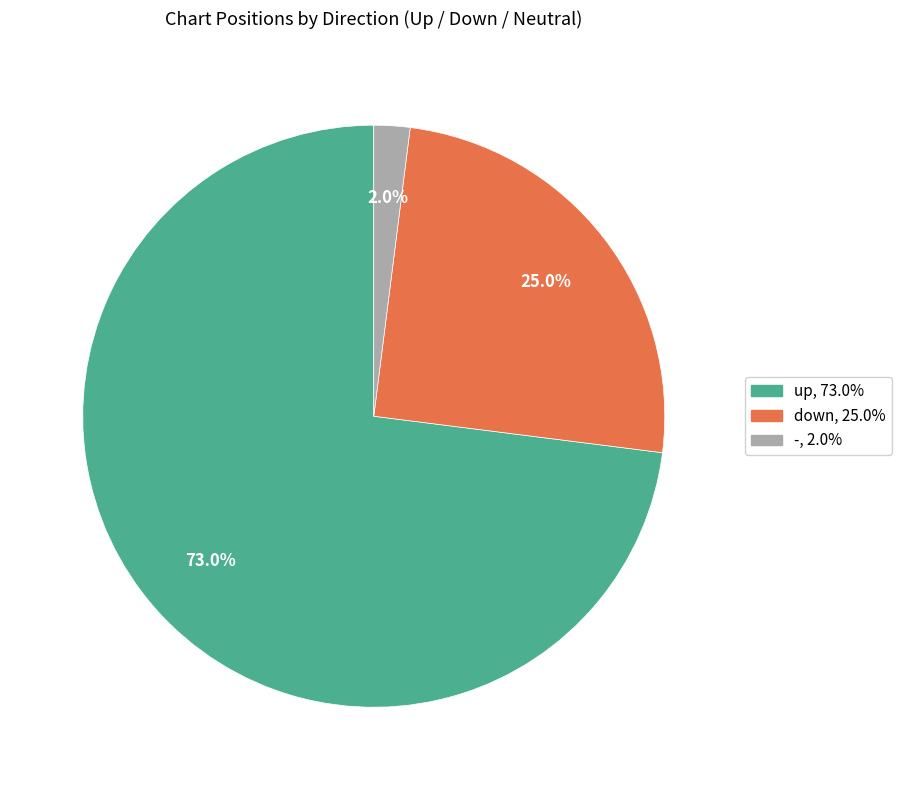

The down slice represents 25% of the pie. True or false?

True